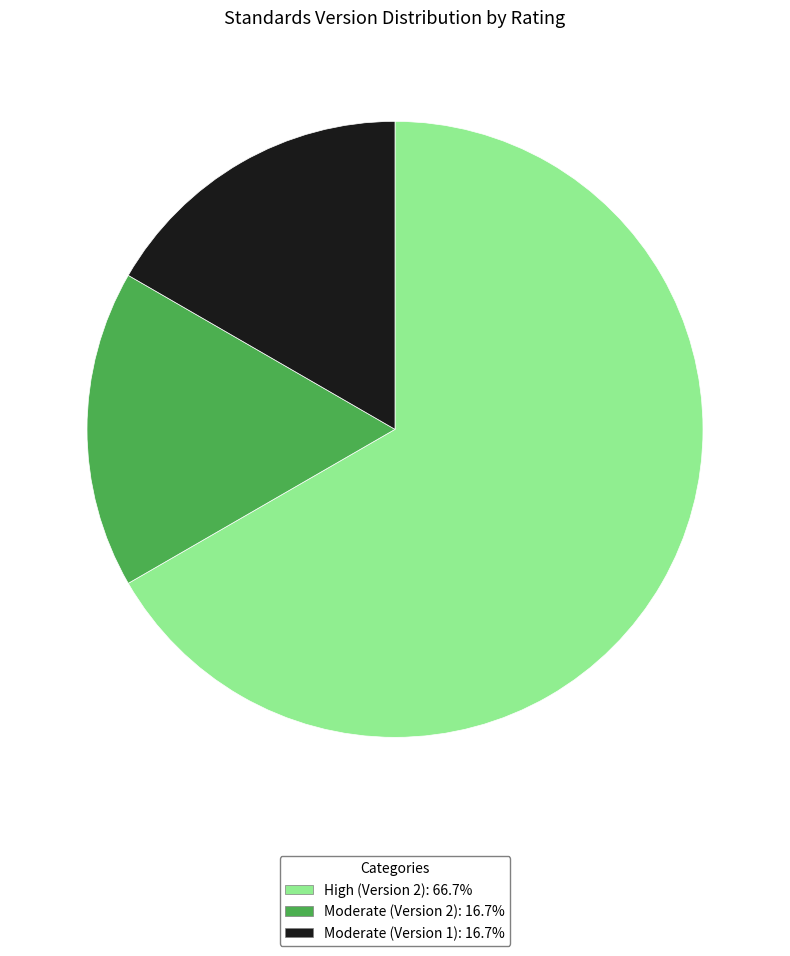

Is there any slice that represents more than half of the pie?

Yes